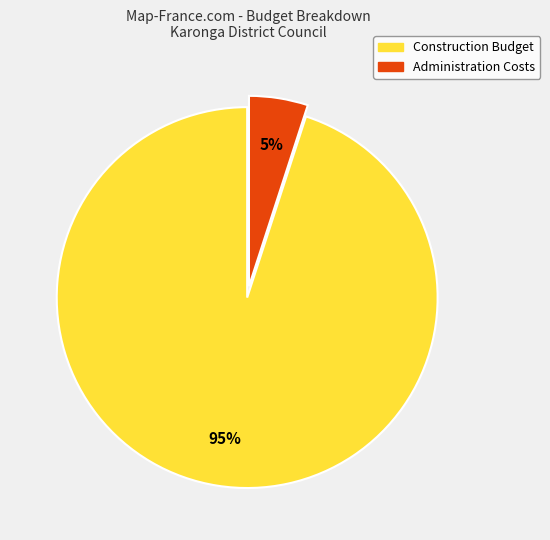

How many slices are in this pie chart?

2